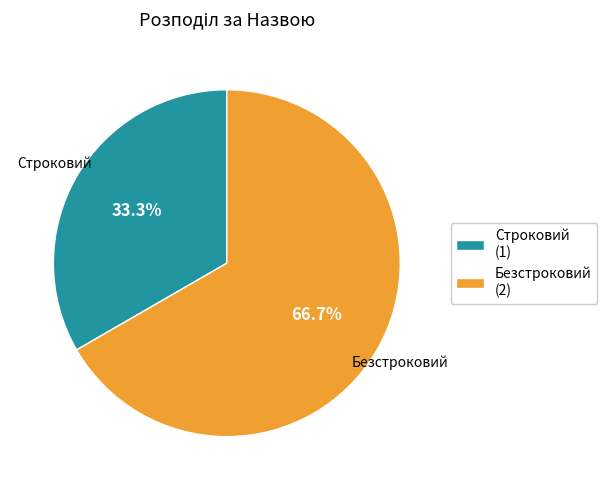

Rank the categories by value from lowest to highest.

Строковий, Безстроковий